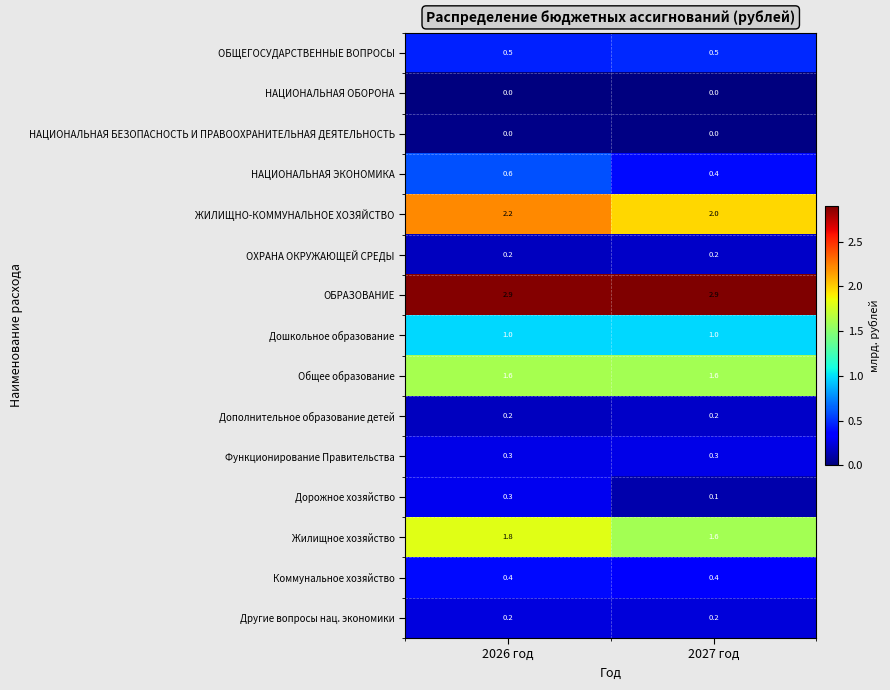

What is the approximate value of НАЦИОНАЛЬНАЯ ЭКОНОМИКА at 2026 год?

0.6